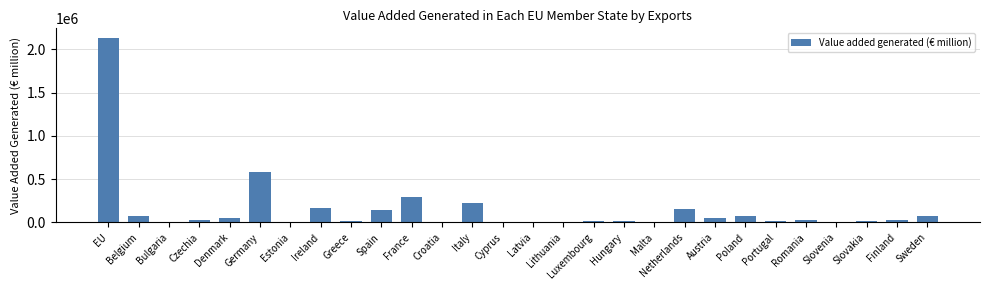

What is the change in value from Germany to France?

-286235.2